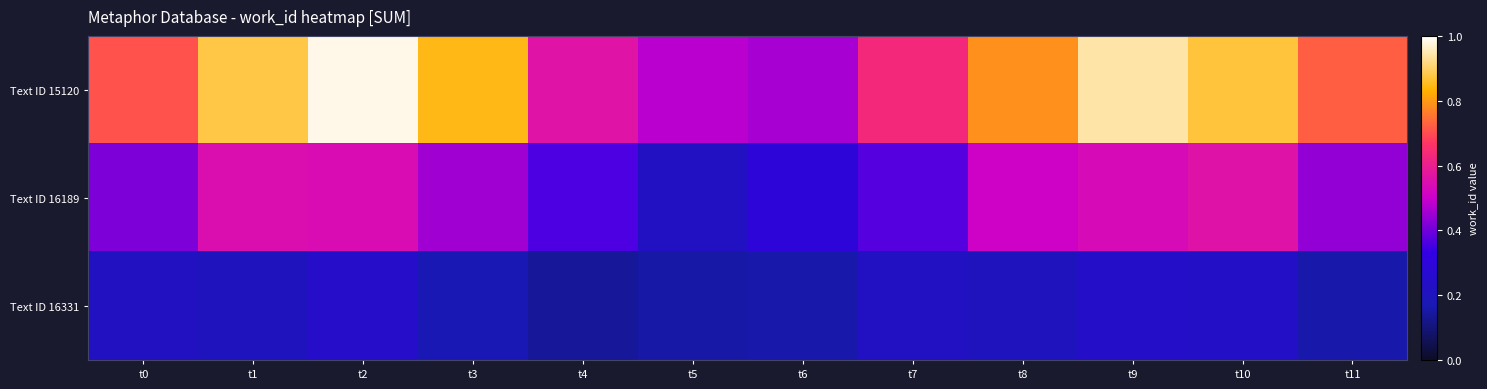

Rank the series by their maximum value, from highest to lowest.

Text ID 15120, Text ID 16189, Text ID 16331